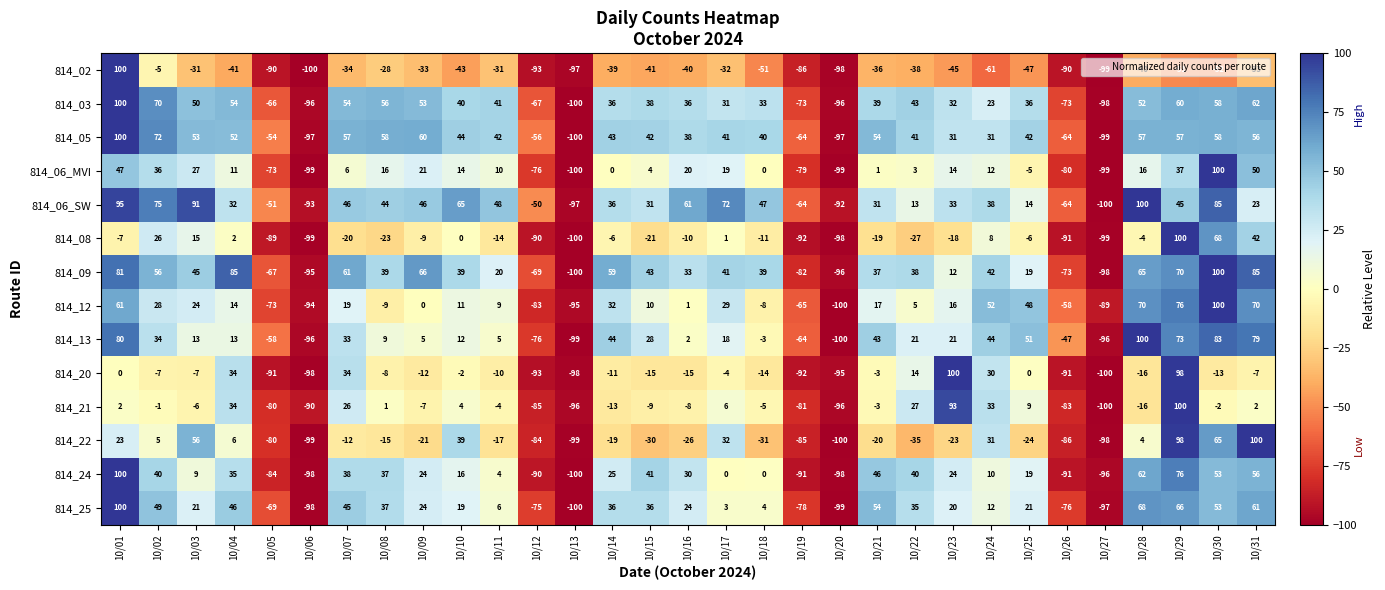

True or false: 814_24 has a value of 30 at 10/16.

True